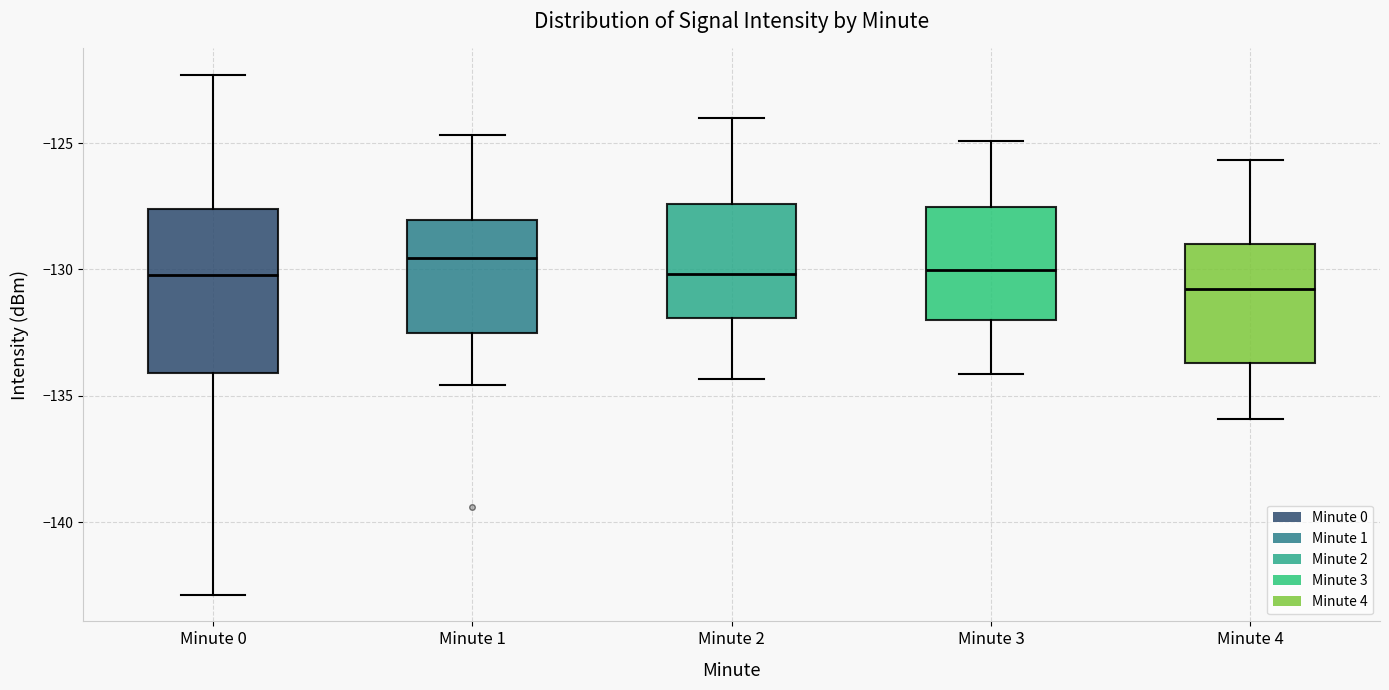

Where is the upper edge of the box for Minute 0 on the y-axis? The values are not printed on the chart, so give them approximately, as read against the axis.

-127.5